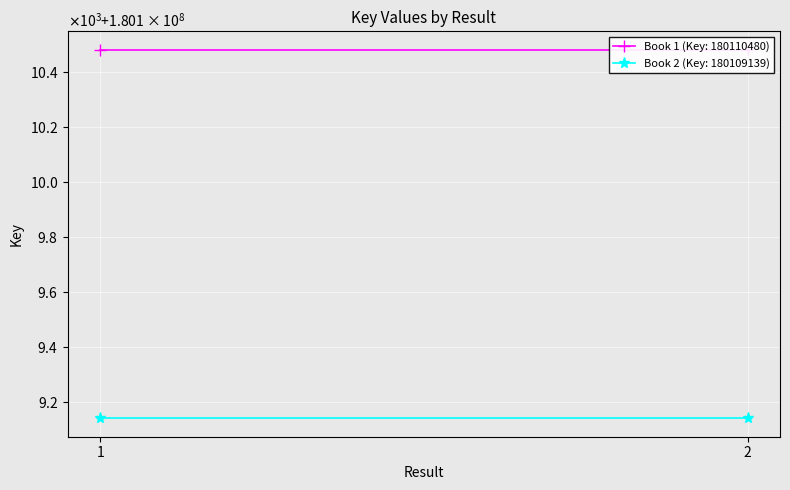

The Book 2 (Key: 180109139) series shows 262201713 at 1. True or false?

False